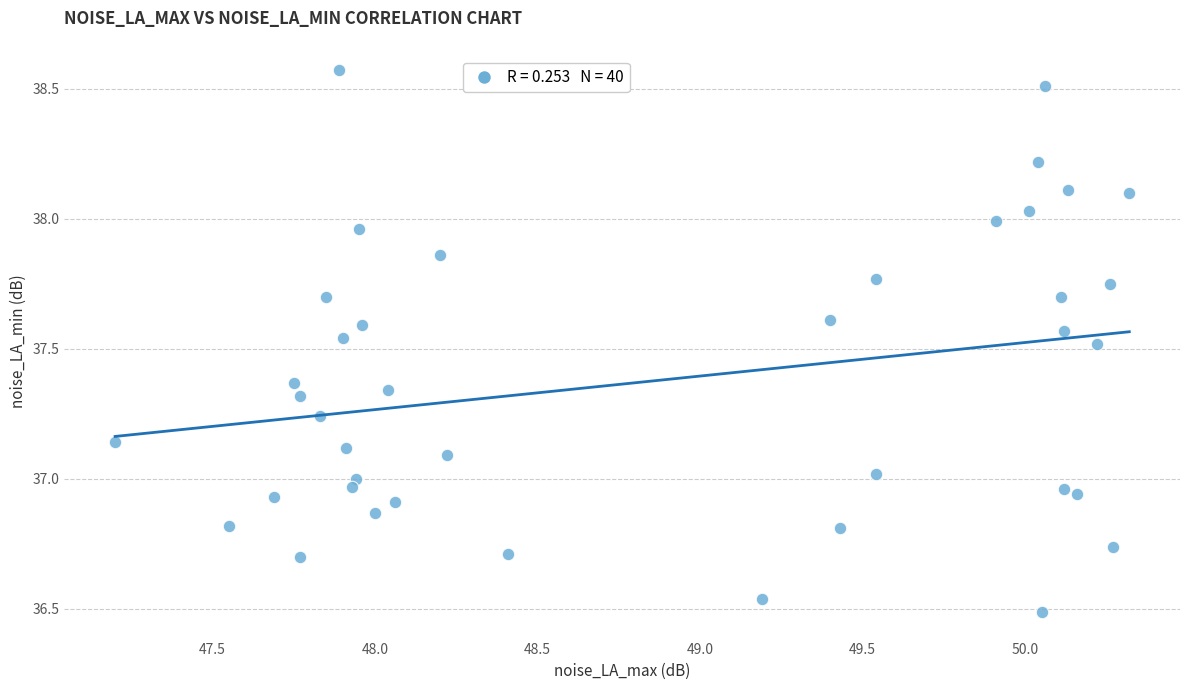

What is the range of Y values (max minus min)?

2.1